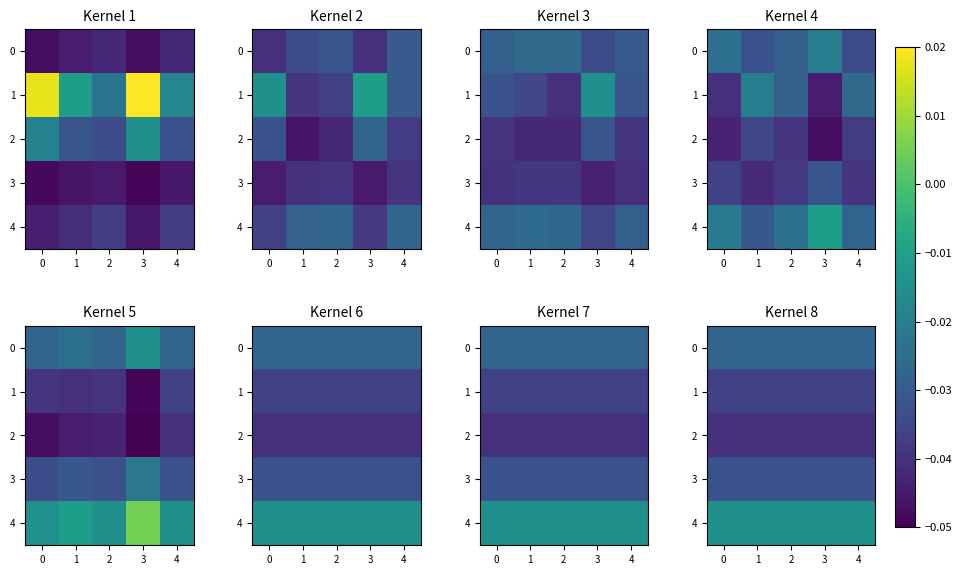

Is the value of 4 at 3 greater than the value of 2 at 0?

Yes